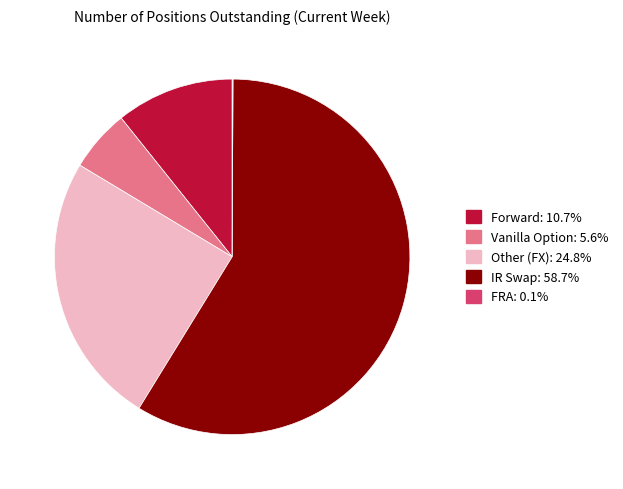

Do Other (FX) and Vanilla Option together represent more than half of the pie?

No